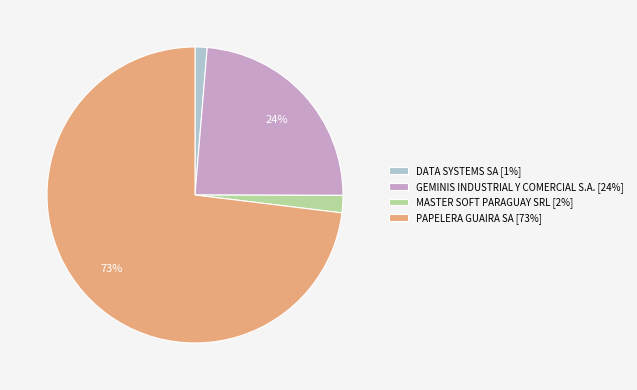

Between PAPELERA GUAIRA SA and DATA SYSTEMS SA, which is larger?

PAPELERA GUAIRA SA